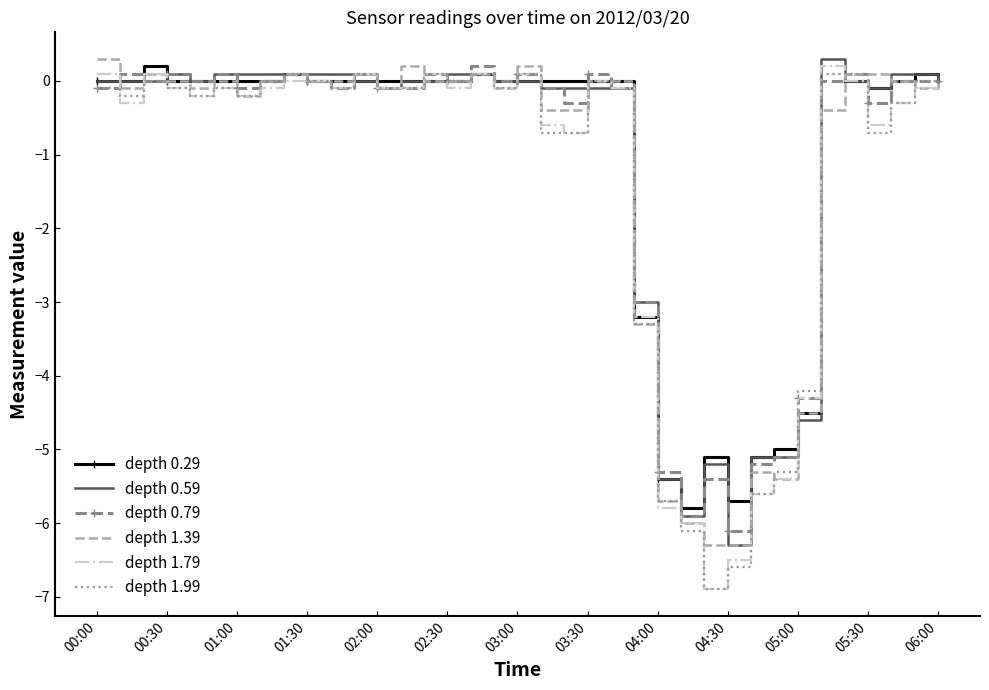

True or false: depth 1.99 has a value of -0.0 at 03:30.

True